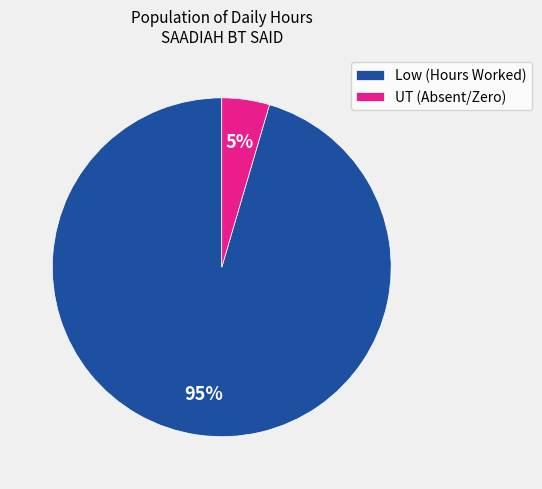

Count the number of slices in the pie.

2